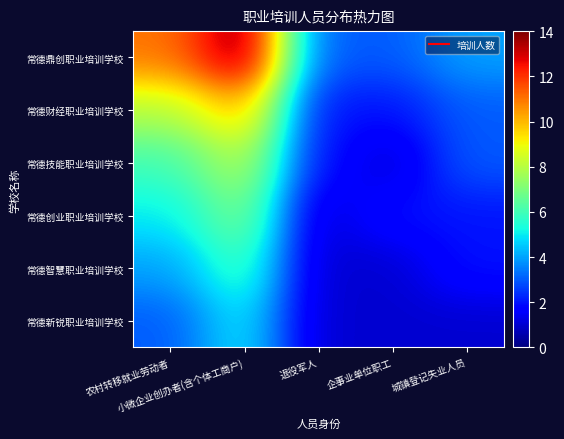

Which has a higher value, 小微企业创办者(含个体工商户) or 农村转移就业劳动者?

小微企业创办者(含个体工商户)